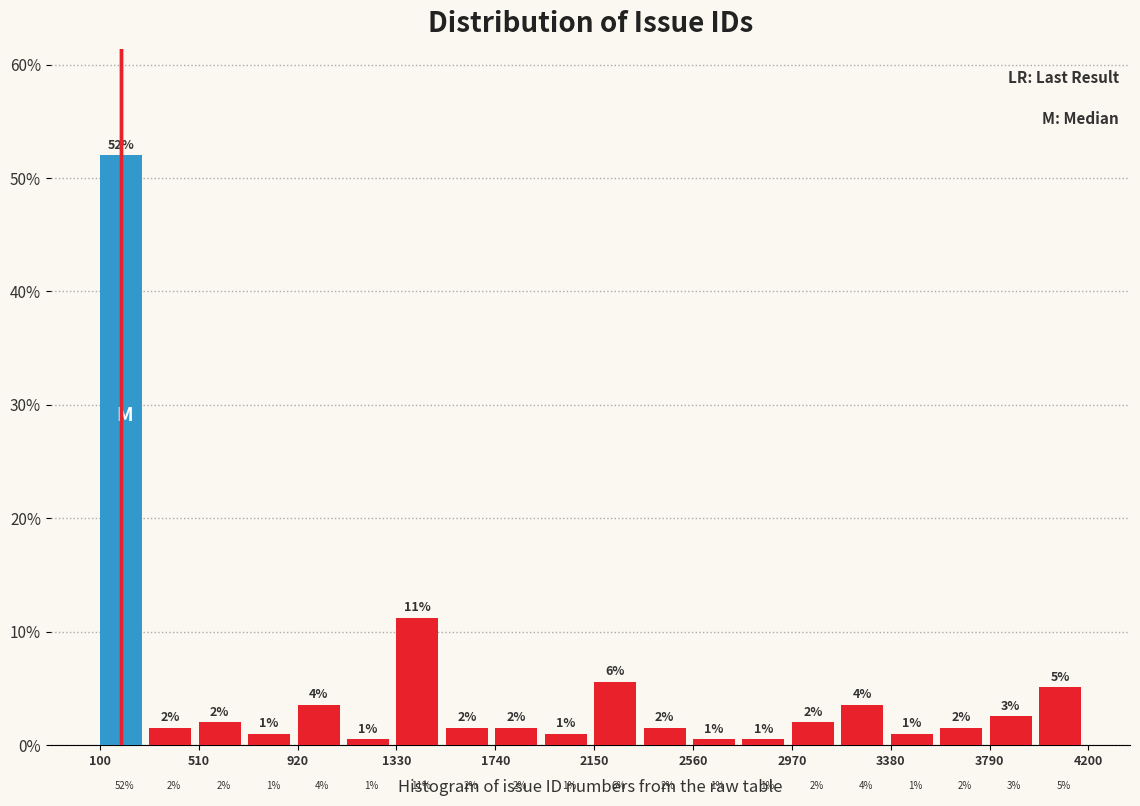

Which range on the x-axis has the tallest bar?

100 to 305